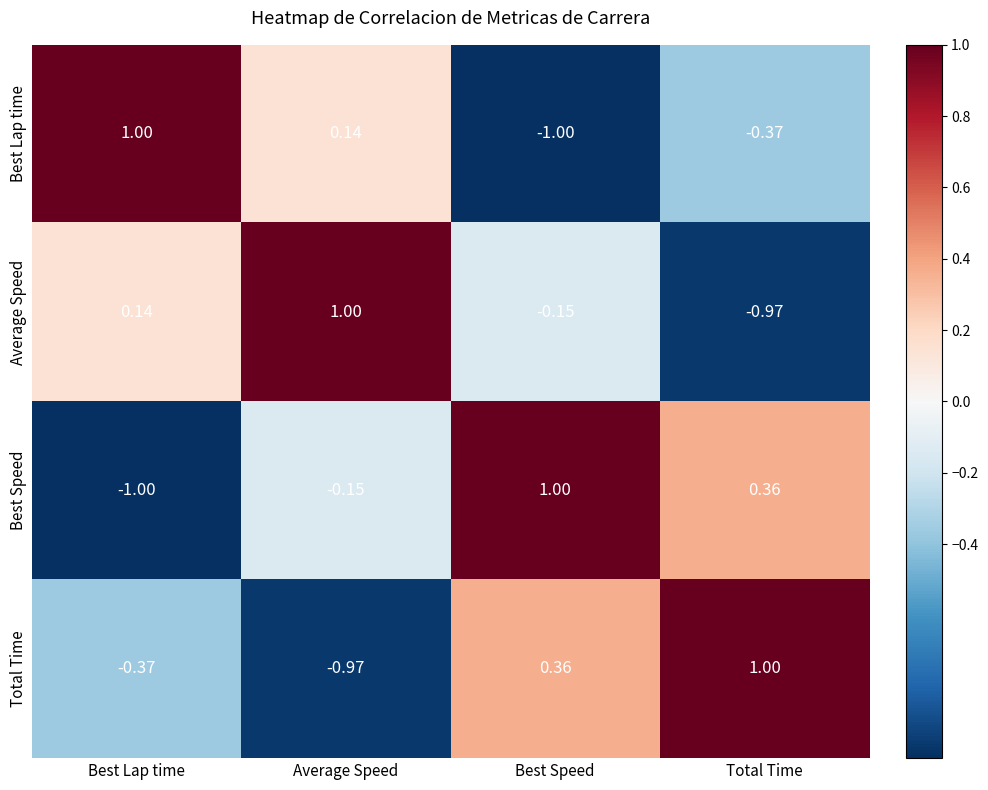

Which series changed the most between Average Speed and Best Speed?

Total Time